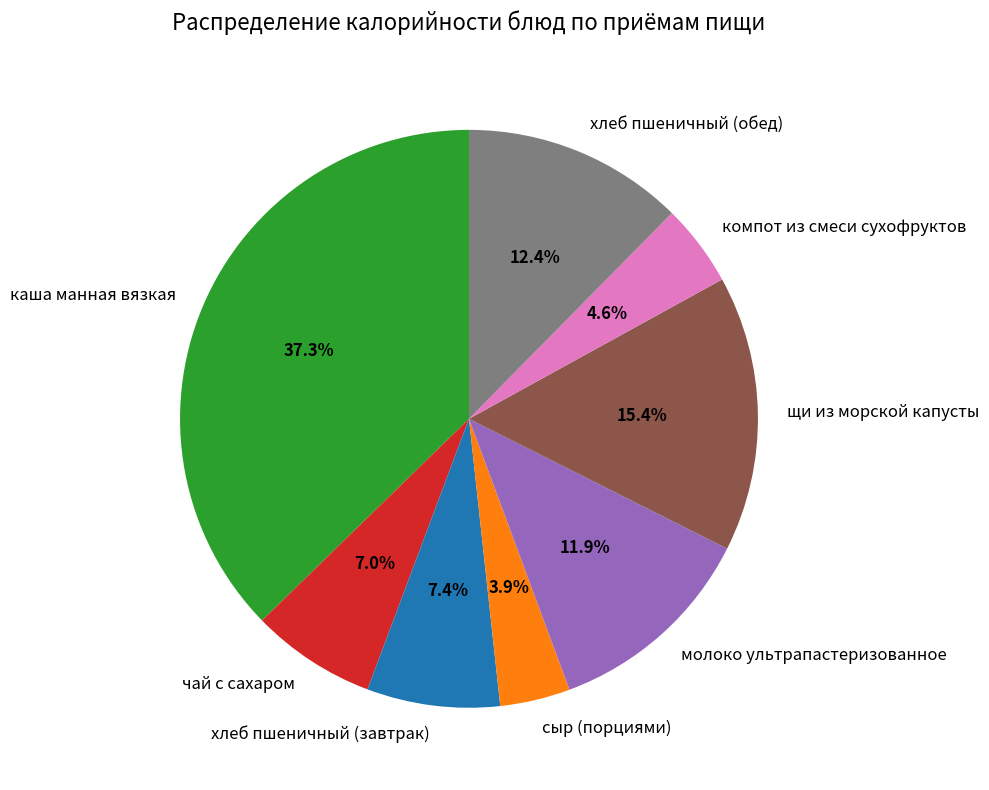

Which category has the smallest portion of the pie?

сыр (порциями)